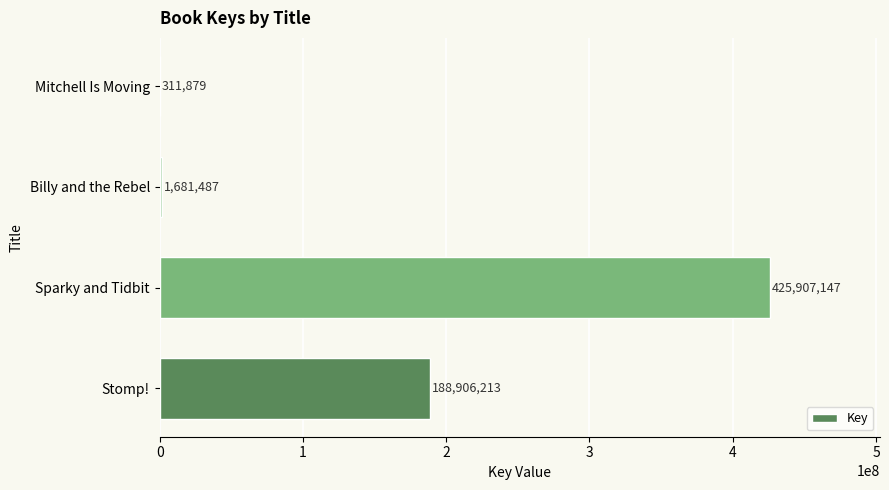

What is the sum of the values at Mitchell Is Moving and Stomp!?

189218092